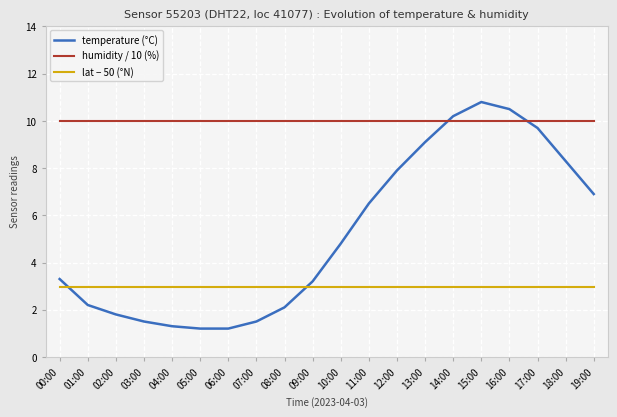

Between 00:00 and 17:00, which series saw the biggest shift?

temperature (°C)